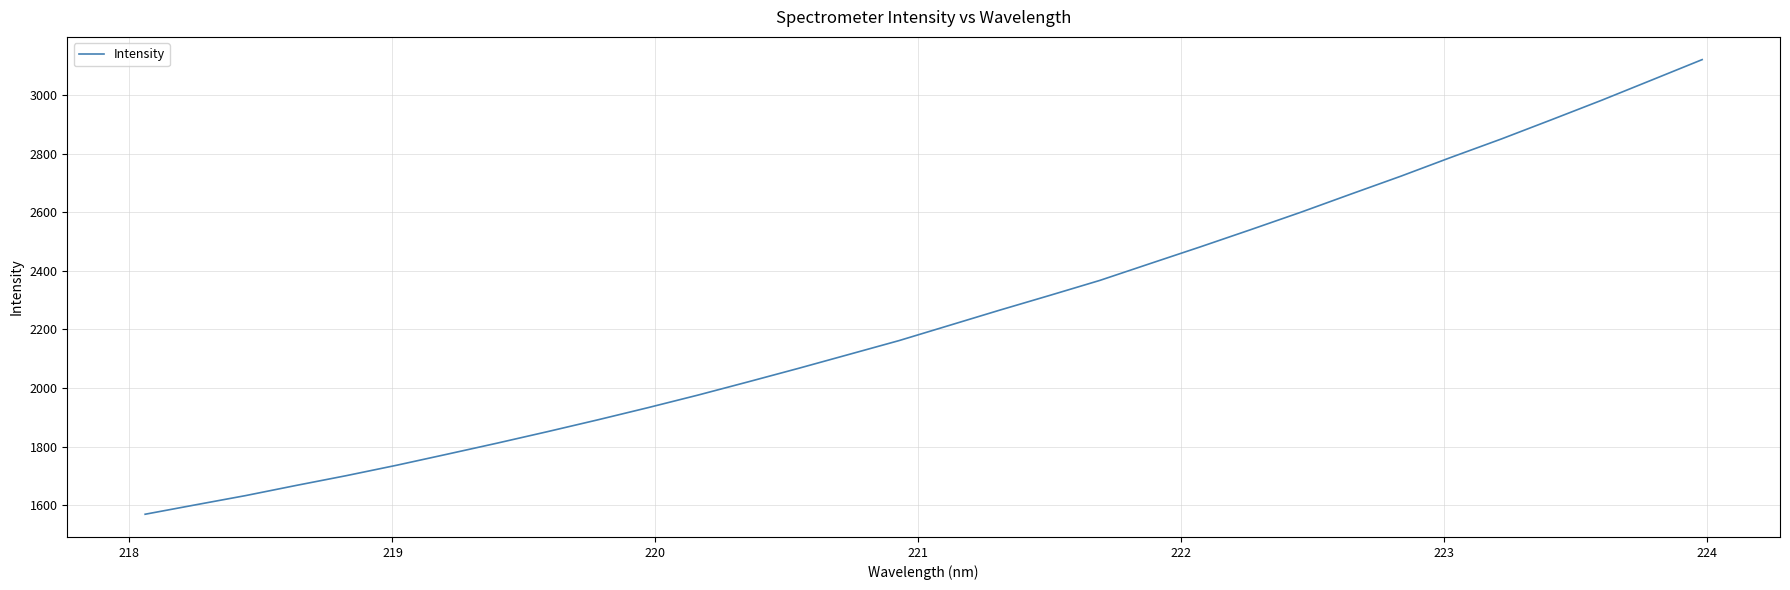

What is the difference between the maximum and minimum values?

1552.0